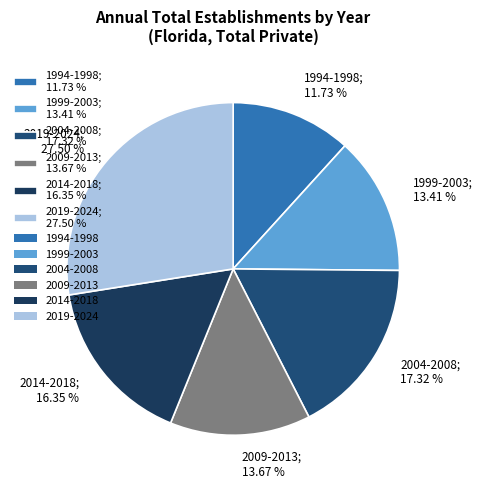

Approximately how many times larger is the value at 2004-2008; 17.32 % compared to 1994-1998; 11.73 %?

1.5